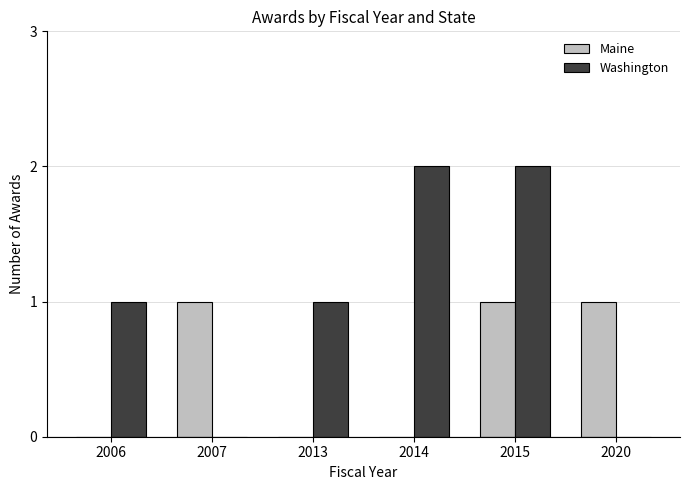

Are the bars grouped side by side (vs. stacked)?

Yes